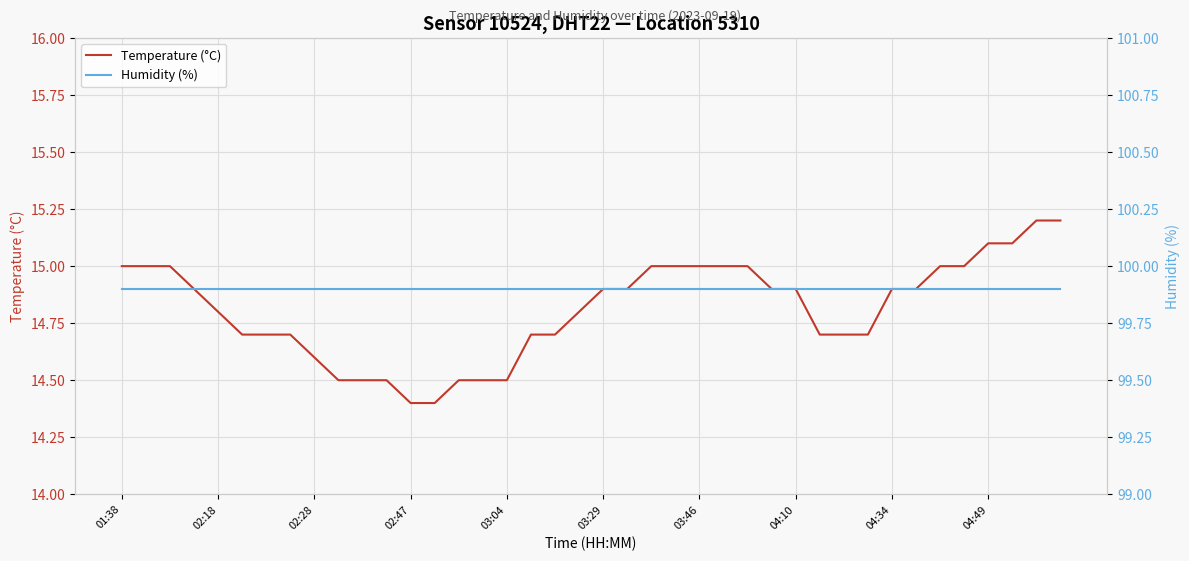

Rank the series by their maximum value, from highest to lowest.

Humidity (%), Temperature (°C)